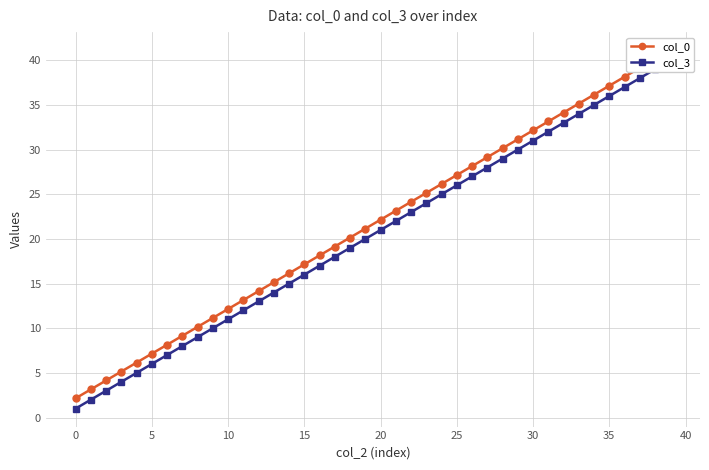

What is the difference between the second highest and minimum values in the col_0 series?

38.0